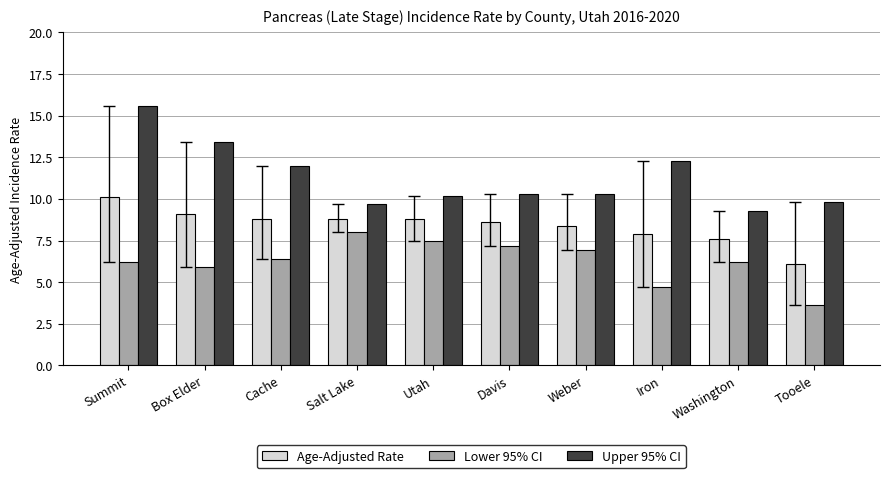

List the series in order of their peak value, lowest first.

Lower 95% CI, Age-Adjusted Rate, Upper 95% CI